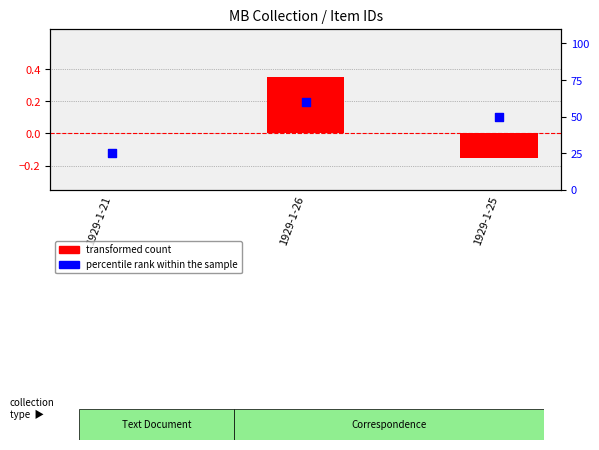

Which series contains the highest Y value?

percentile rank within the sample